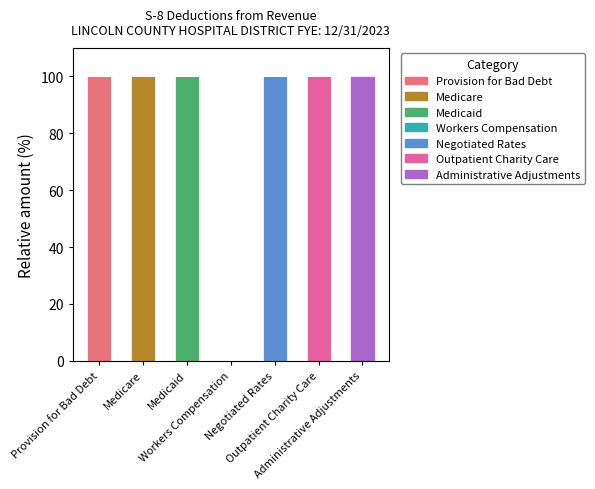

Are the bars grouped side by side (vs. stacked)?

No